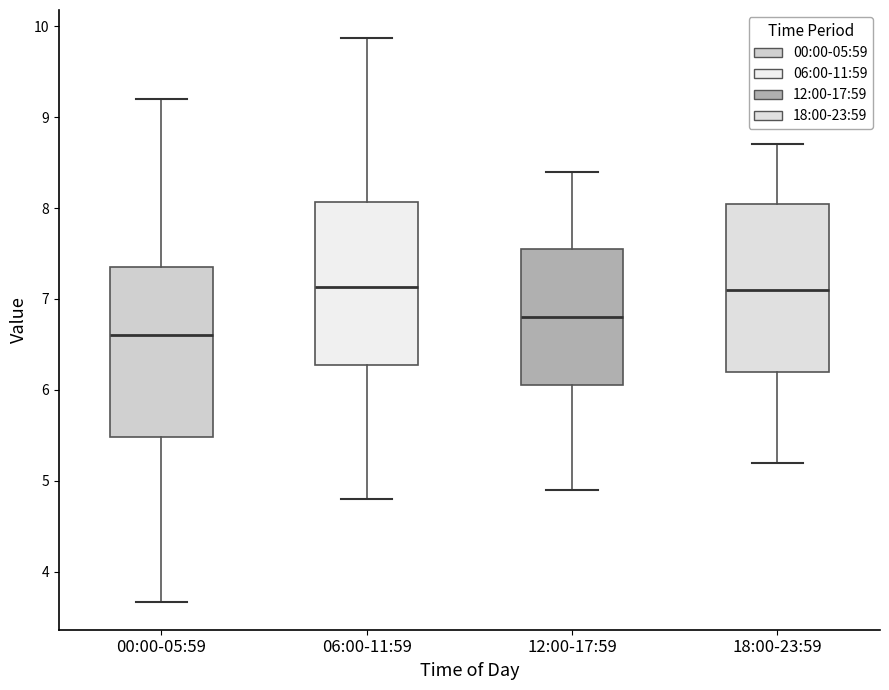

Where is the upper edge of the box for 06:00-11:59 on the y-axis? The values are not printed on the chart, so give them approximately, as read against the axis.

8.1